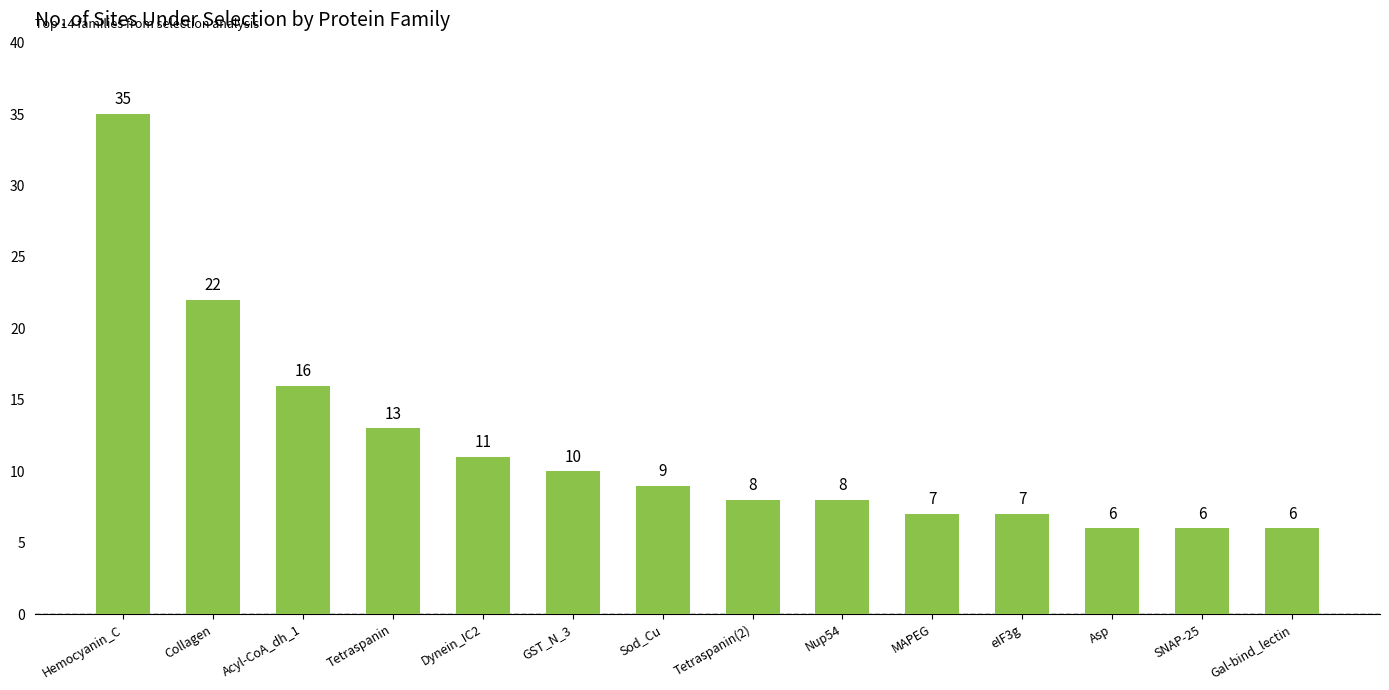

Reading left to right, transcribe all the data shown in this chart.

35	22	16	13	11	10	9	8	8	7	7	6	6	6